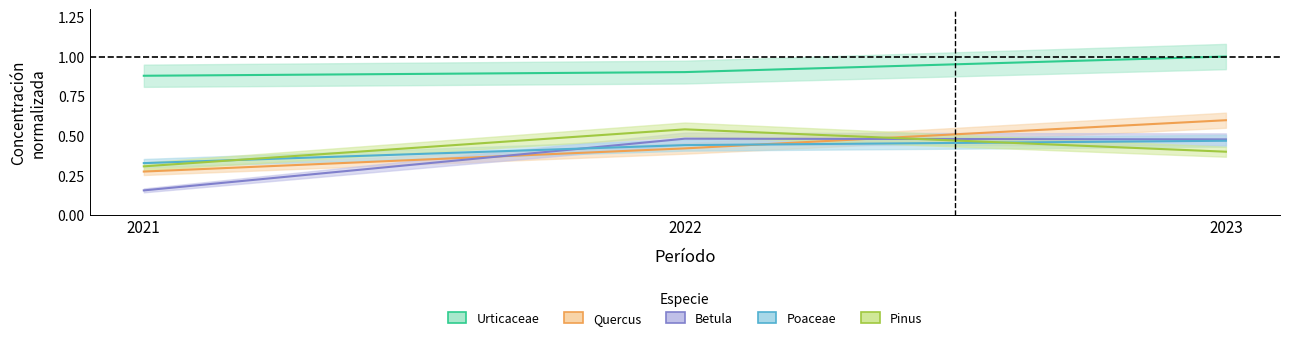

What are all the series names shown in the legend?

Urticaceae, Quercus, Betula, Poaceae, Pinus